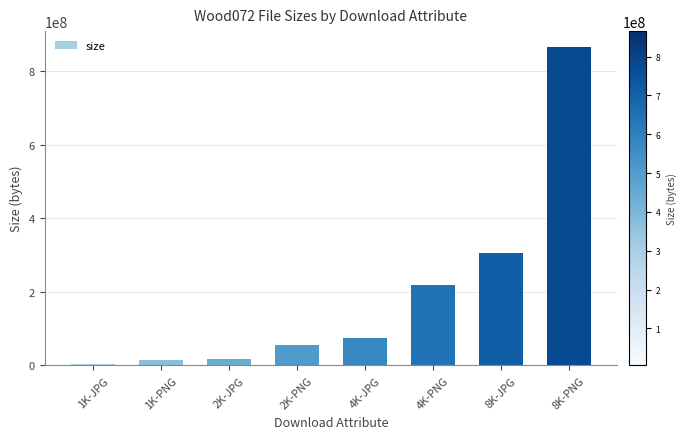

How many data points are less than 75408770?

4